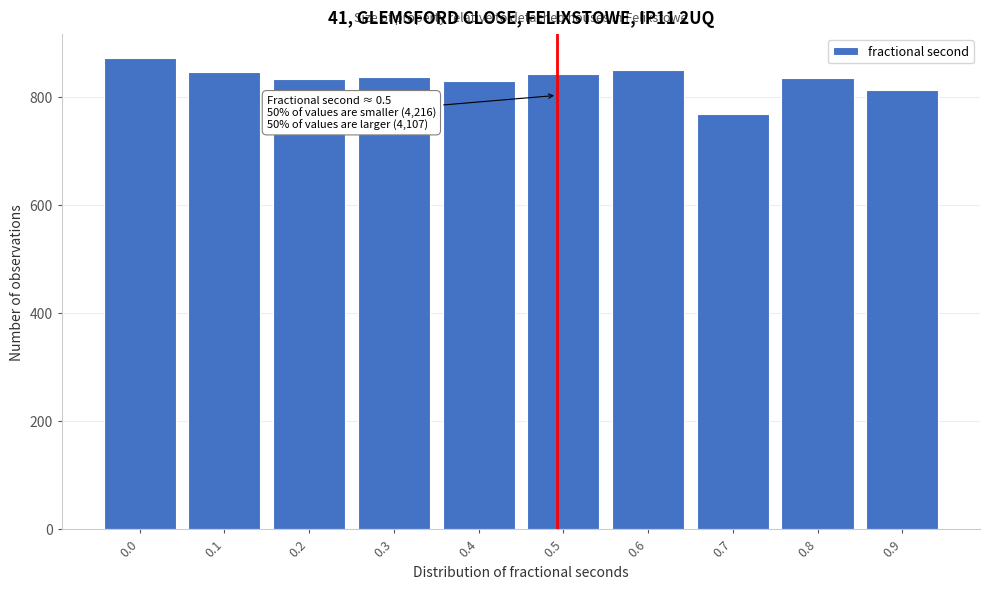

Read the value at 0.1.

846